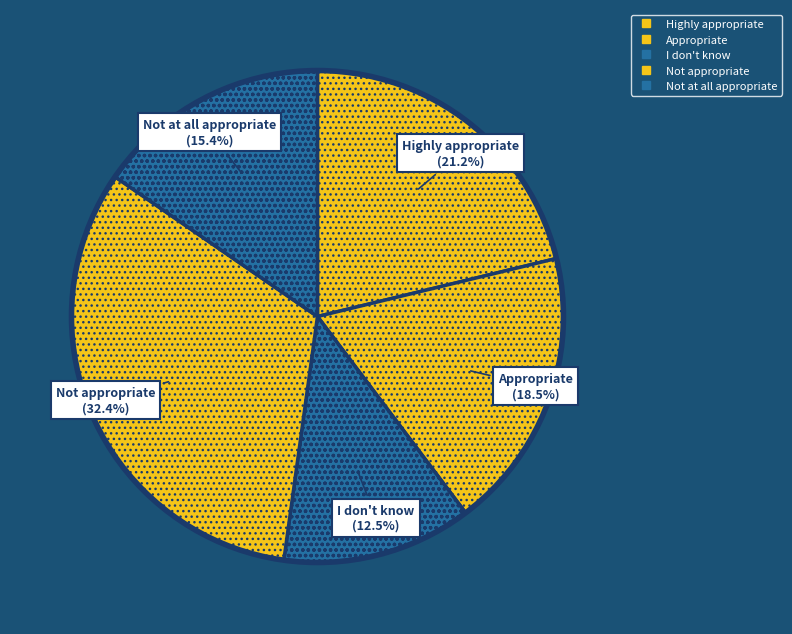

How many segments does this pie chart have?

5